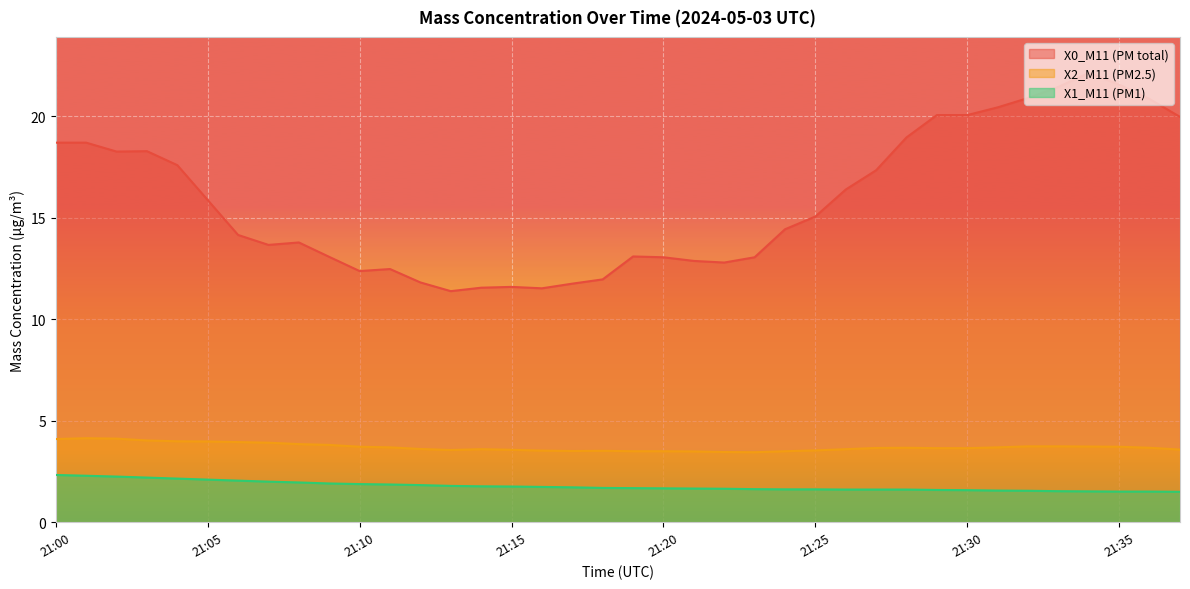

The value of X2_M11 (PM2.5) at 21:27 is 5.5. True or false?

False